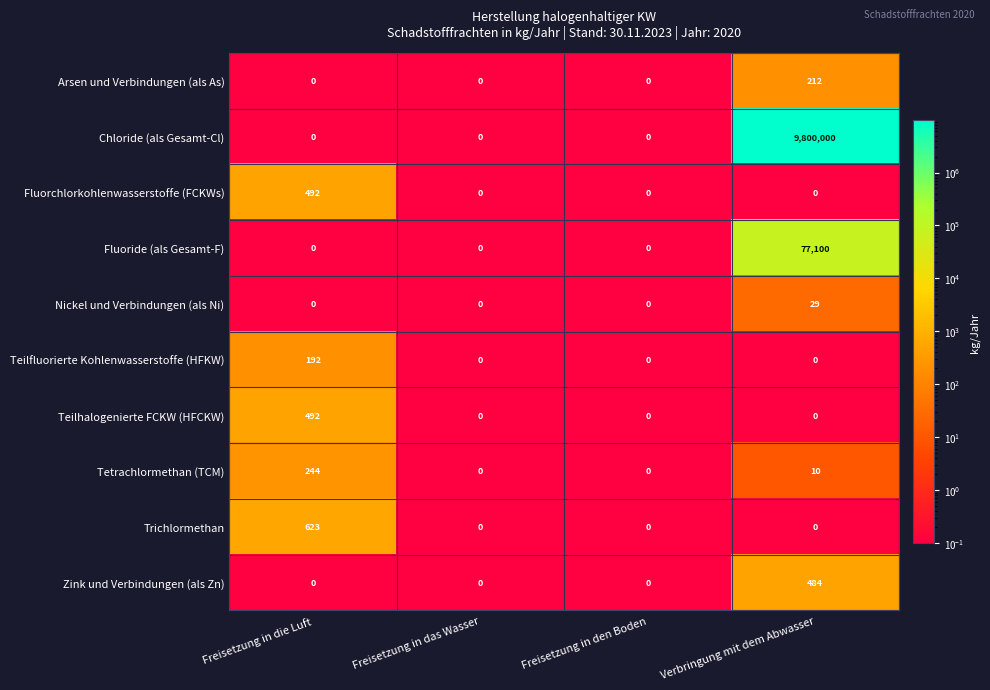

What is the sum of all Teilfluorierte Kohlenwasserstoffe (HFKW) values?

192